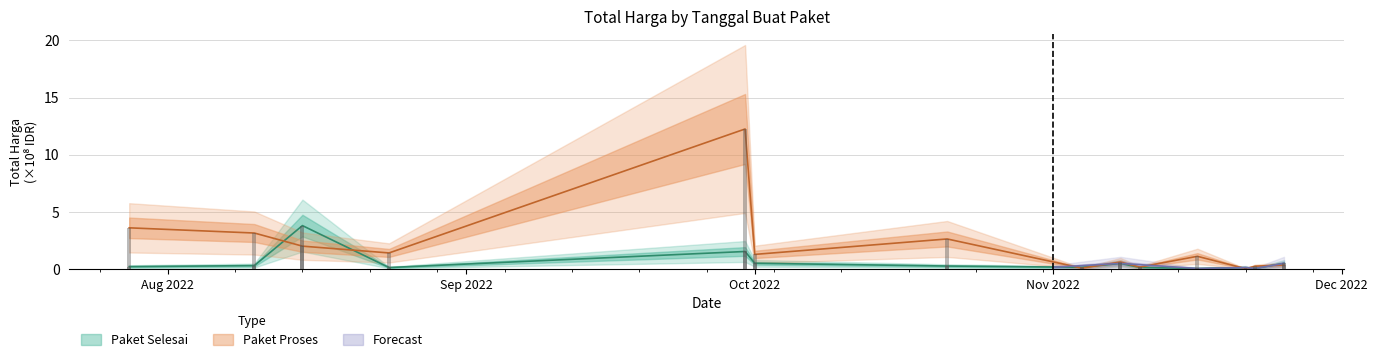

Reading left to right, transcribe all the data shown in this chart.

Paket Selesai: 0.2	0.3	3.8	0.1	1.5	0.5	0.3	0.1	0.5	0.1	0.0	0.1	0.1	0.5
Paket Proses: 3.6	3.1	2.0	1.4	12.2	1.3	2.6	0.1	0.6	0.2	1.1	0.0	0.2	0.3